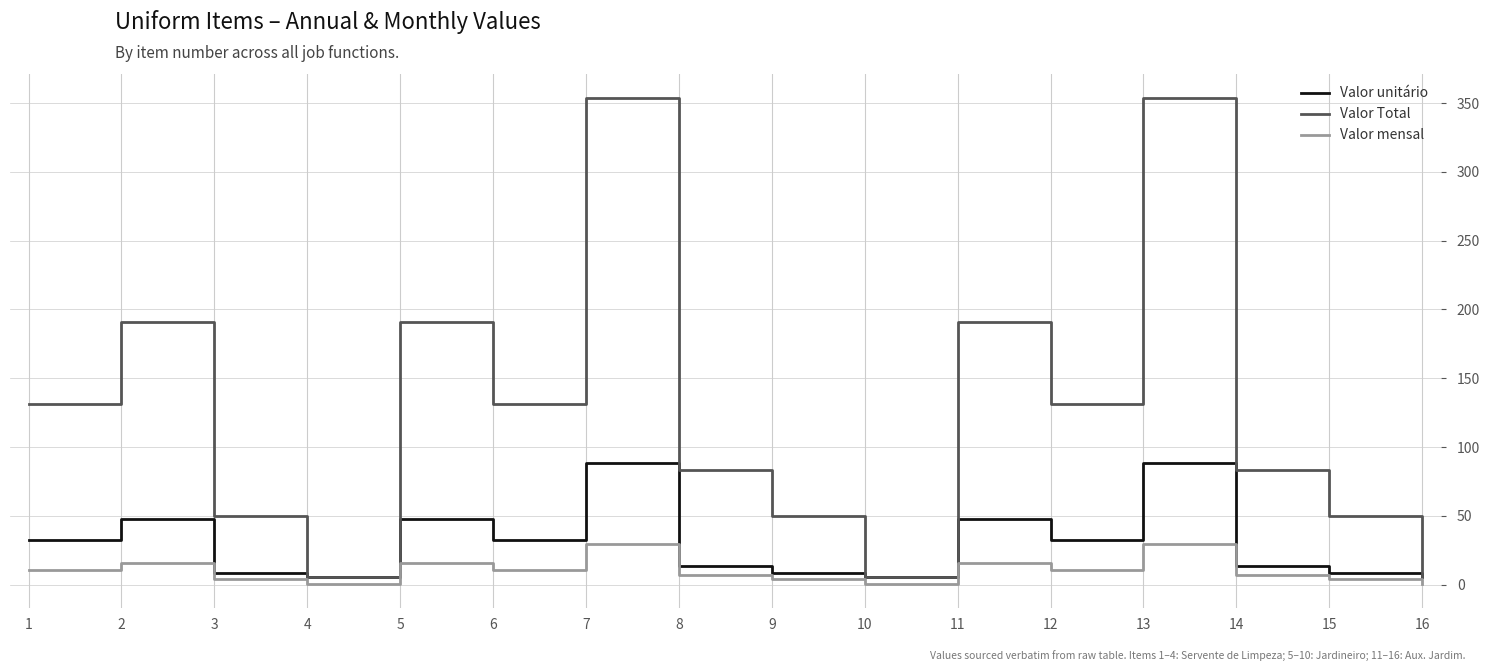

The value of Valor mensal at 6 is 10.9. True or false?

True